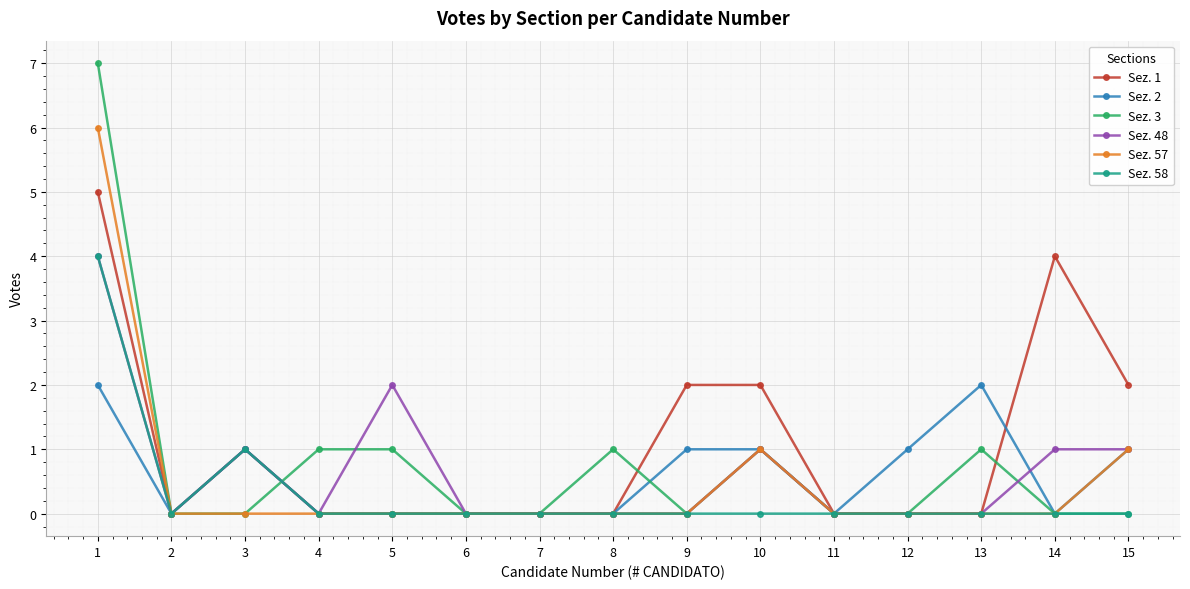

At which category does Sez. 1 reach its first local valley?

2